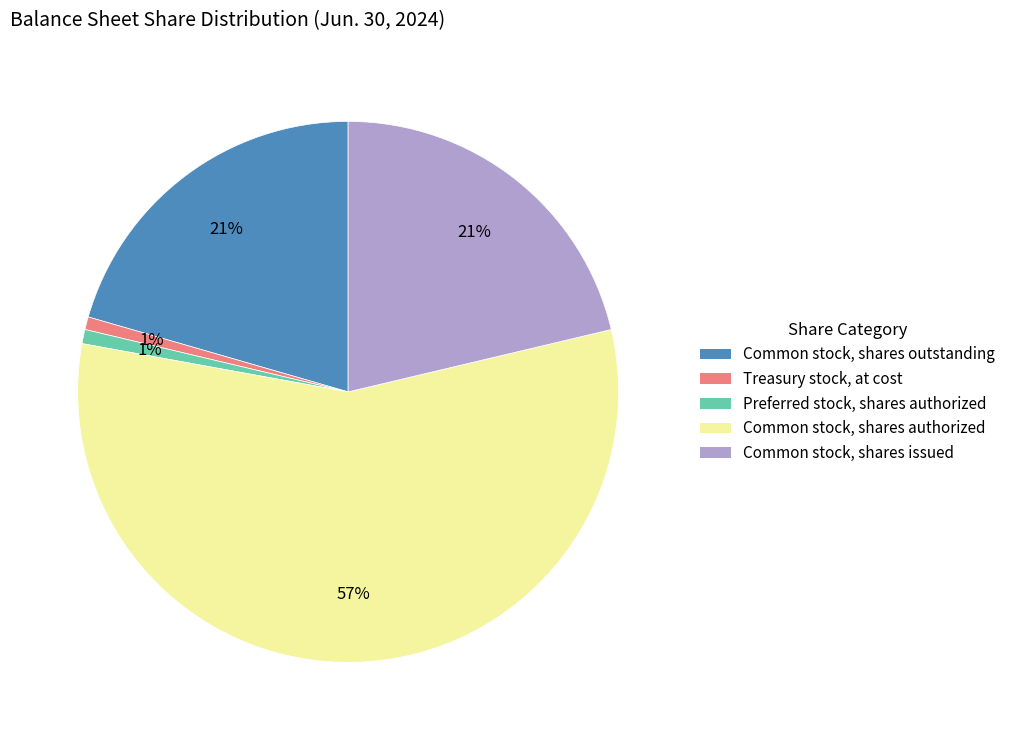

What percentage is the Common stock, shares issued slice, to the nearest percent?

21%